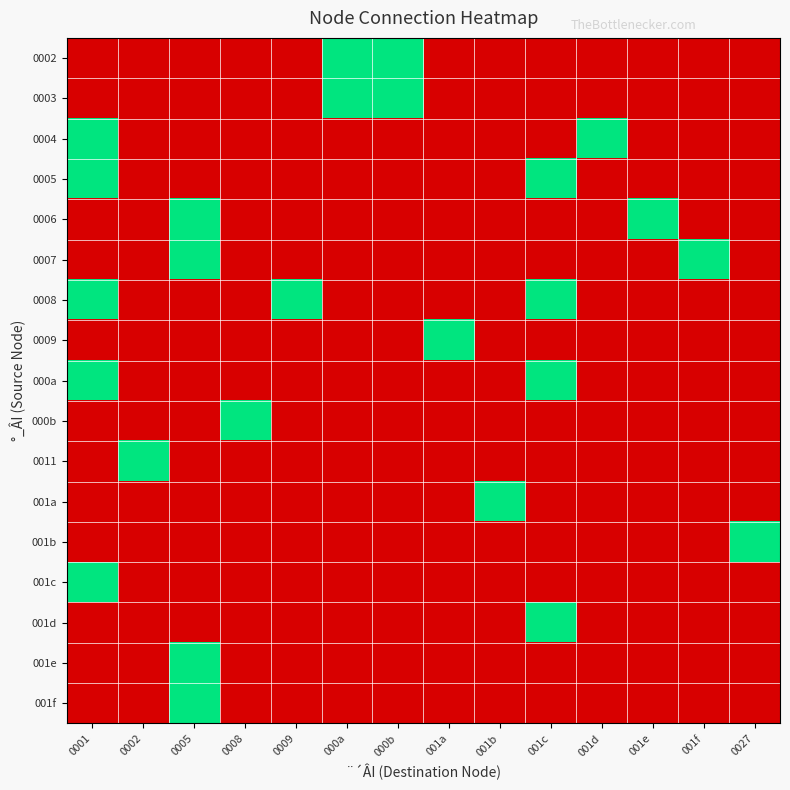

Reading left to right, transcribe all the data shown in this chart.

0002: 0001=0	0002=0	0005=0	0008=0	0009=0	000a=1	000b=1	001a=0	001b=0	001c=0	001d=0	001e=0	001f=0	0027=0
0003: 0001=0	0002=0	0005=0	0008=0	0009=0	000a=1	000b=1	001a=0	001b=0	001c=0	001d=0	001e=0	001f=0	0027=0
0004: 0001=1	0002=0	0005=0	0008=0	0009=0	000a=0	000b=0	001a=0	001b=0	001c=0	001d=1	001e=0	001f=0	0027=0
0005: 0001=1	0002=0	0005=0	0008=0	0009=0	000a=0	000b=0	001a=0	001b=0	001c=1	001d=0	001e=0	001f=0	0027=0
0006: 0001=0	0002=0	0005=1	0008=0	0009=0	000a=0	000b=0	001a=0	001b=0	001c=0	001d=0	001e=1	001f=0	0027=0
0007: 0001=0	0002=0	0005=1	0008=0	0009=0	000a=0	000b=0	001a=0	001b=0	001c=0	001d=0	001e=0	001f=1	0027=0
0008: 0001=1	0002=0	0005=0	0008=0	0009=1	000a=0	000b=0	001a=0	001b=0	001c=1	001d=0	001e=0	001f=0	0027=0
0009: 0001=0	0002=0	0005=0	0008=0	0009=0	000a=0	000b=0	001a=1	001b=0	001c=0	001d=0	001e=0	001f=0	0027=0
000a: 0001=1	0002=0	0005=0	0008=0	0009=0	000a=0	000b=0	001a=0	001b=0	001c=1	001d=0	001e=0	001f=0	0027=0
000b: 0001=0	0002=0	0005=0	0008=1	0009=0	000a=0	000b=0	001a=0	001b=0	001c=0	001d=0	001e=0	001f=0	0027=0
0011: 0001=0	0002=1	0005=0	0008=0	0009=0	000a=0	000b=0	001a=0	001b=0	001c=0	001d=0	001e=0	001f=0	0027=0
001a: 0001=0	0002=0	0005=0	0008=0	0009=0	000a=0	000b=0	001a=0	001b=1	001c=0	001d=0	001e=0	001f=0	0027=0
001b: 0001=0	0002=0	0005=0	0008=0	0009=0	000a=0	000b=0	001a=0	001b=0	001c=0	001d=0	001e=0	001f=0	0027=1
001c: 0001=1	0002=0	0005=0	0008=0	0009=0	000a=0	000b=0	001a=0	001b=0	001c=0	001d=0	001e=0	001f=0	0027=0
001d: 0001=0	0002=0	0005=0	0008=0	0009=0	000a=0	000b=0	001a=0	001b=0	001c=1	001d=0	001e=0	001f=0	0027=0
001e: 0001=0	0002=0	0005=1	0008=0	0009=0	000a=0	000b=0	001a=0	001b=0	001c=0	001d=0	001e=0	001f=0	0027=0
001f: 0001=0	0002=0	0005=1	0008=0	0009=0	000a=0	000b=0	001a=0	001b=0	001c=0	001d=0	001e=0	001f=0	0027=0